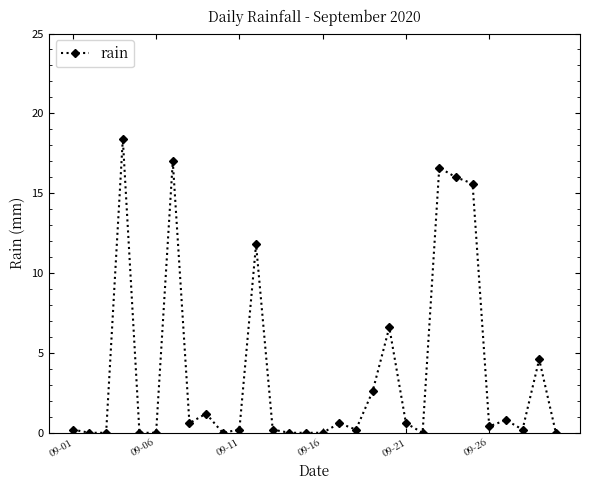

What is the maximum value shown in the chart?

18.4